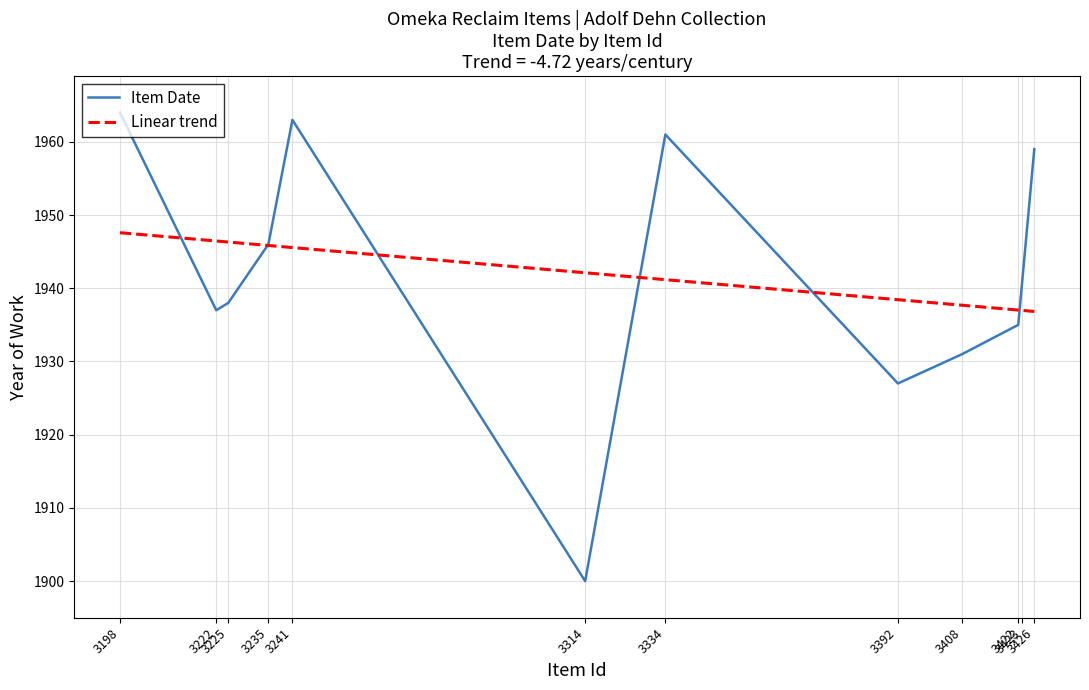

What value does the Item Date series have at 3423?

1941.0